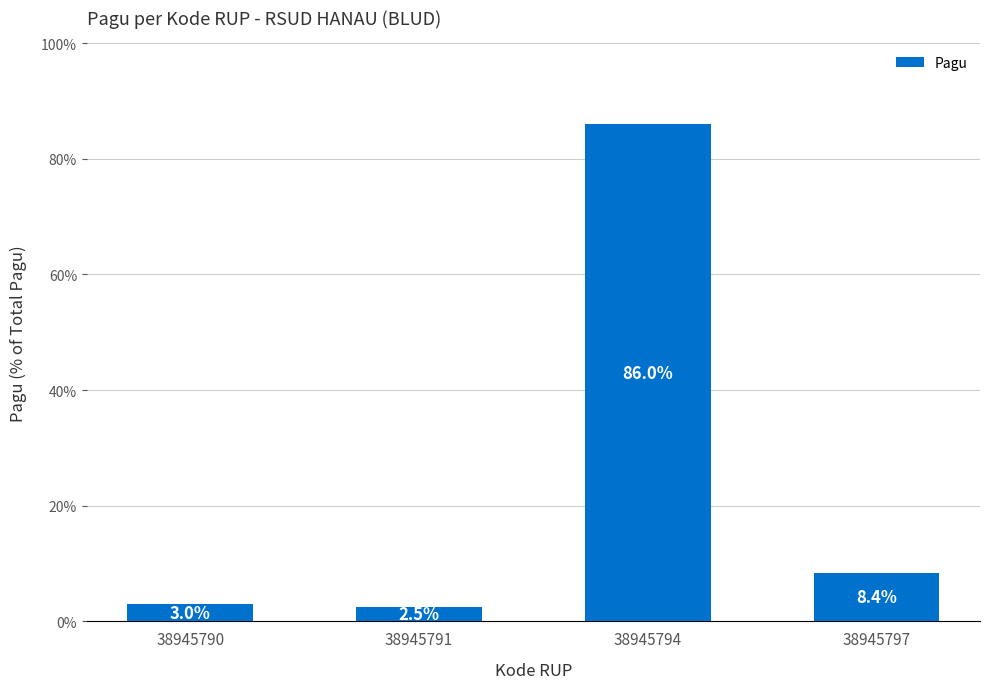

Which label corresponds to the largest value in the chart?

38945794